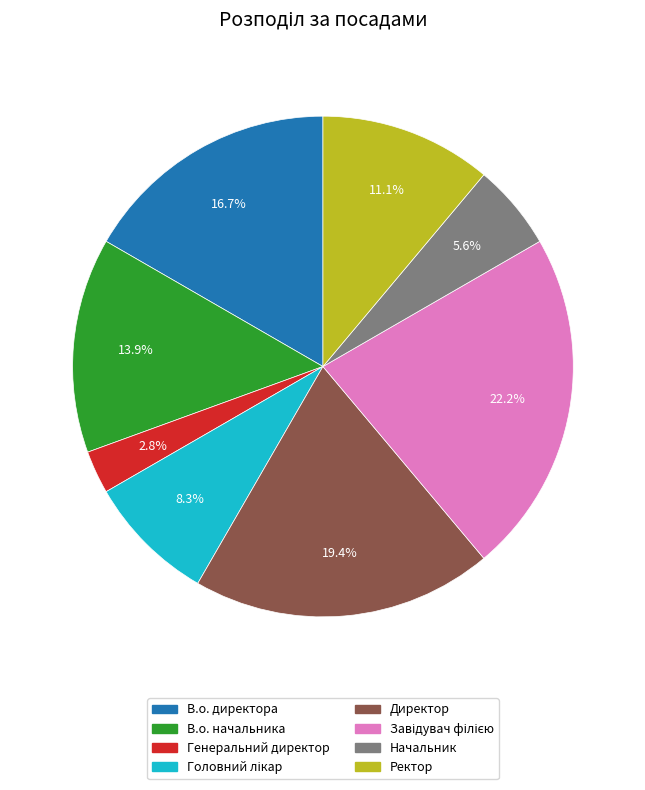

Between Начальник and Генеральний директор, which is larger?

Начальник